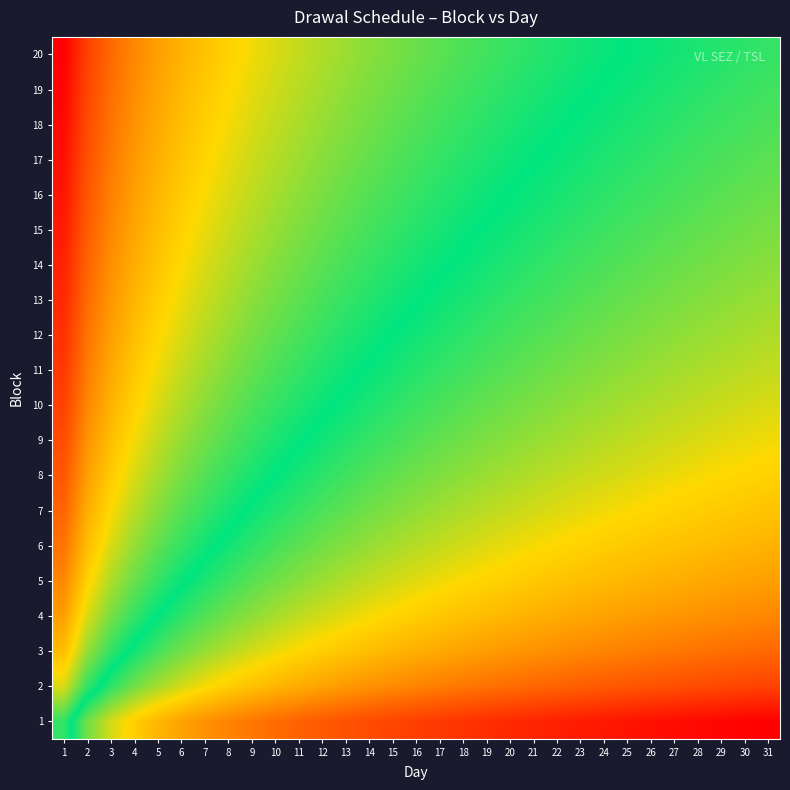

Reading left to right, list all the values displayed in this chart.

1: 1=0.5	2=0.4	3=0.4	4=0.3	5=0.3	6=0.3	7=0.2	8=0.2	9=0.2	10=0.2	11=0.2	12=0.1	13=0.1	14=0.1	15=0.1	16=0.1	17=0.1	18=0.1	19=0.1	20=0.1	21=0.1	22=0.1	23=0.0	24=0.0	25=0.0	26=0.0	27=0.0	28=0.0	29=0.0	30=0.0	31=0.0
2: 1=0.6	2=0.5	3=0.5	4=0.4	5=0.4	6=0.4	7=0.3	8=0.3	9=0.3	10=0.3	11=0.3	12=0.3	13=0.2	14=0.2	15=0.2	16=0.2	17=0.2	18=0.2	19=0.2	20=0.2	21=0.2	22=0.2	23=0.2	24=0.1	25=0.1	26=0.1	27=0.1	28=0.1	29=0.1	30=0.1	31=0.1
3: 1=0.7	2=0.6	3=0.5	4=0.5	5=0.5	6=0.4	7=0.4	8=0.4	9=0.4	10=0.3	11=0.3	12=0.3	13=0.3	14=0.3	15=0.3	16=0.3	17=0.3	18=0.3	19=0.2	20=0.2	21=0.2	22=0.2	23=0.2	24=0.2	25=0.2	26=0.2	27=0.2	28=0.2	29=0.2	30=0.2	31=0.2
4: 1=0.7	2=0.6	3=0.6	4=0.5	5=0.5	6=0.5	7=0.4	8=0.4	9=0.4	10=0.4	11=0.4	12=0.4	13=0.4	14=0.3	15=0.3	16=0.3	17=0.3	18=0.3	19=0.3	20=0.3	21=0.3	22=0.3	23=0.3	24=0.3	25=0.2	26=0.2	27=0.2	28=0.2	29=0.2	30=0.2	31=0.2
5: 1=0.8	2=0.7	3=0.6	4=0.6	5=0.5	6=0.5	7=0.5	8=0.5	9=0.4	10=0.4	11=0.4	12=0.4	13=0.4	14=0.4	15=0.4	16=0.4	17=0.3	18=0.3	19=0.3	20=0.3	21=0.3	22=0.3	23=0.3	24=0.3	25=0.3	26=0.3	27=0.3	28=0.3	29=0.3	30=0.3	31=0.3
6: 1=0.8	2=0.7	3=0.6	4=0.6	5=0.6	6=0.5	7=0.5	8=0.5	9=0.5	10=0.5	11=0.4	12=0.4	13=0.4	14=0.4	15=0.4	16=0.4	17=0.4	18=0.4	19=0.4	20=0.3	21=0.3	22=0.3	23=0.3	24=0.3	25=0.3	26=0.3	27=0.3	28=0.3	29=0.3	30=0.3	31=0.3
7: 1=0.8	2=0.7	3=0.7	4=0.6	5=0.6	6=0.6	7=0.5	8=0.5	9=0.5	10=0.5	11=0.5	12=0.5	13=0.4	14=0.4	15=0.4	16=0.4	17=0.4	18=0.4	19=0.4	20=0.4	21=0.4	22=0.4	23=0.3	24=0.3	25=0.3	26=0.3	27=0.3	28=0.3	29=0.3	30=0.3	31=0.3
8: 1=0.9	2=0.7	3=0.7	4=0.6	5=0.6	6=0.6	7=0.6	8=0.5	9=0.5	10=0.5	11=0.5	12=0.5	13=0.5	14=0.4	15=0.4	16=0.4	17=0.4	18=0.4	19=0.4	20=0.4	21=0.4	22=0.4	23=0.4	24=0.4	25=0.4	26=0.4	27=0.3	28=0.3	29=0.3	30=0.3	31=0.3
9: 1=0.9	2=0.8	3=0.7	4=0.7	5=0.6	6=0.6	7=0.6	8=0.6	9=0.5	10=0.5	11=0.5	12=0.5	13=0.5	14=0.5	15=0.5	16=0.4	17=0.4	18=0.4	19=0.4	20=0.4	21=0.4	22=0.4	23=0.4	24=0.4	25=0.4	26=0.4	27=0.4	28=0.4	29=0.4	30=0.3	31=0.3
10: 1=0.9	2=0.8	3=0.7	4=0.7	5=0.6	6=0.6	7=0.6	8=0.6	9=0.6	10=0.5	11=0.5	12=0.5	13=0.5	14=0.5	15=0.5	16=0.5	17=0.5	18=0.4	19=0.4	20=0.4	21=0.4	22=0.4	23=0.4	24=0.4	25=0.4	26=0.4	27=0.4	28=0.4	29=0.4	30=0.4	31=0.4
11: 1=0.9	2=0.8	3=0.7	4=0.7	5=0.7	6=0.6	7=0.6	8=0.6	9=0.6	10=0.5	11=0.5	12=0.5	13=0.5	14=0.5	15=0.5	16=0.5	17=0.5	18=0.5	19=0.4	20=0.4	21=0.4	22=0.4	23=0.4	24=0.4	25=0.4	26=0.4	27=0.4	28=0.4	29=0.4	30=0.4	31=0.4
12: 1=0.9	2=0.8	3=0.7	4=0.7	5=0.7	6=0.6	7=0.6	8=0.6	9=0.6	10=0.6	11=0.5	12=0.5	13=0.5	14=0.5	15=0.5	16=0.5	17=0.5	18=0.5	19=0.5	20=0.5	21=0.4	22=0.4	23=0.4	24=0.4	25=0.4	26=0.4	27=0.4	28=0.4	29=0.4	30=0.4	31=0.4
13: 1=0.9	2=0.8	3=0.8	4=0.7	5=0.7	6=0.7	7=0.6	8=0.6	9=0.6	10=0.6	11=0.6	12=0.5	13=0.5	14=0.5	15=0.5	16=0.5	17=0.5	18=0.5	19=0.5	20=0.5	21=0.5	22=0.5	23=0.4	24=0.4	25=0.4	26=0.4	27=0.4	28=0.4	29=0.4	30=0.4	31=0.4
14: 1=0.9	2=0.8	3=0.8	4=0.7	5=0.7	6=0.7	7=0.6	8=0.6	9=0.6	10=0.6	11=0.6	12=0.6	13=0.5	14=0.5	15=0.5	16=0.5	17=0.5	18=0.5	19=0.5	20=0.5	21=0.5	22=0.5	23=0.5	24=0.5	25=0.4	26=0.4	27=0.4	28=0.4	29=0.4	30=0.4	31=0.4
15: 1=1.0	2=0.8	3=0.8	4=0.7	5=0.7	6=0.7	7=0.7	8=0.6	9=0.6	10=0.6	11=0.6	12=0.6	13=0.6	14=0.5	15=0.5	16=0.5	17=0.5	18=0.5	19=0.5	20=0.5	21=0.5	22=0.5	23=0.5	24=0.5	25=0.5	26=0.4	27=0.4	28=0.4	29=0.4	30=0.4	31=0.4
16: 1=1.0	2=0.9	3=0.8	4=0.7	5=0.7	6=0.7	7=0.7	8=0.6	9=0.6	10=0.6	11=0.6	12=0.6	13=0.6	14=0.6	15=0.5	16=0.5	17=0.5	18=0.5	19=0.5	20=0.5	21=0.5	22=0.5	23=0.5	24=0.5	25=0.5	26=0.5	27=0.5	28=0.4	29=0.4	30=0.4	31=0.4
17: 1=1.0	2=0.9	3=0.8	4=0.8	5=0.7	6=0.7	7=0.7	8=0.7	9=0.6	10=0.6	11=0.6	12=0.6	13=0.6	14=0.6	15=0.6	16=0.5	17=0.5	18=0.5	19=0.5	20=0.5	21=0.5	22=0.5	23=0.5	24=0.5	25=0.5	26=0.5	27=0.5	28=0.5	29=0.5	30=0.4	31=0.4
18: 1=1.0	2=0.9	3=0.8	4=0.8	5=0.7	6=0.7	7=0.7	8=0.7	9=0.6	10=0.6	11=0.6	12=0.6	13=0.6	14=0.6	15=0.6	16=0.6	17=0.5	18=0.5	19=0.5	20=0.5	21=0.5	22=0.5	23=0.5	24=0.5	25=0.5	26=0.5	27=0.5	28=0.5	29=0.5	30=0.5	31=0.4
19: 1=1.0	2=0.9	3=0.8	4=0.8	5=0.7	6=0.7	7=0.7	8=0.7	9=0.7	10=0.6	11=0.6	12=0.6	13=0.6	14=0.6	15=0.6	16=0.6	17=0.6	18=0.5	19=0.5	20=0.5	21=0.5	22=0.5	23=0.5	24=0.5	25=0.5	26=0.5	27=0.5	28=0.5	29=0.5	30=0.5	31=0.5
20: 1=1.0	2=0.9	3=0.8	4=0.8	5=0.7	6=0.7	7=0.7	8=0.7	9=0.7	10=0.6	11=0.6	12=0.6	13=0.6	14=0.6	15=0.6	16=0.6	17=0.6	18=0.6	19=0.5	20=0.5	21=0.5	22=0.5	23=0.5	24=0.5	25=0.5	26=0.5	27=0.5	28=0.5	29=0.5	30=0.5	31=0.5